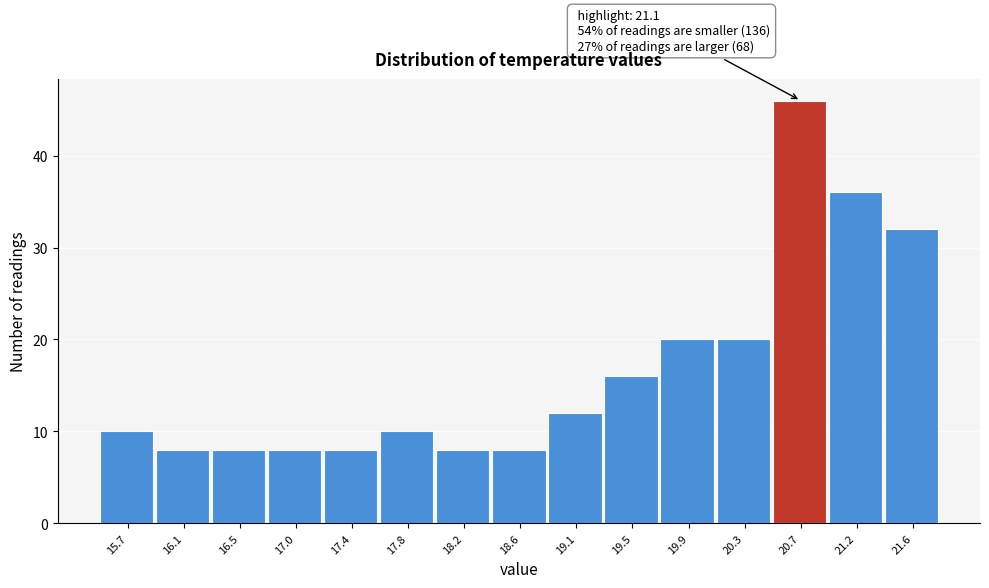

Reading left to right, transcribe all the data shown in this chart.

15.7=10	16.1=8	16.5=8	17.0=8	17.4=8	17.8=10	18.2=8	18.6=8	19.1=12	19.5=16	19.9=20	20.3=20	20.7=46	21.2=36	21.6=32